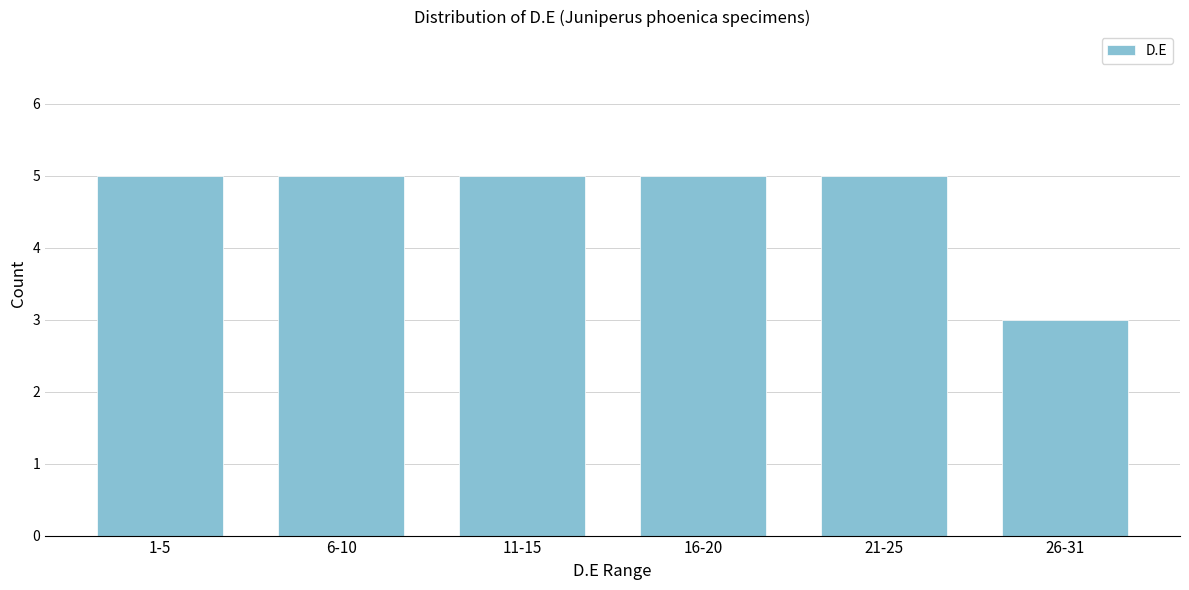

Reading right to left, what are all the values shown in this chart?

3	5	5	5	5	5